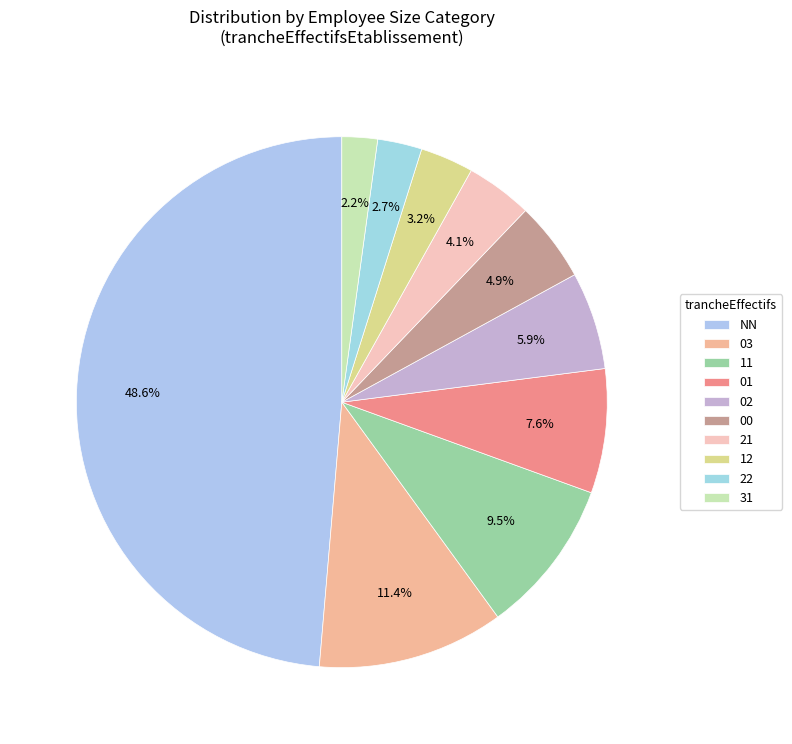

Count the number of slices in the pie.

10